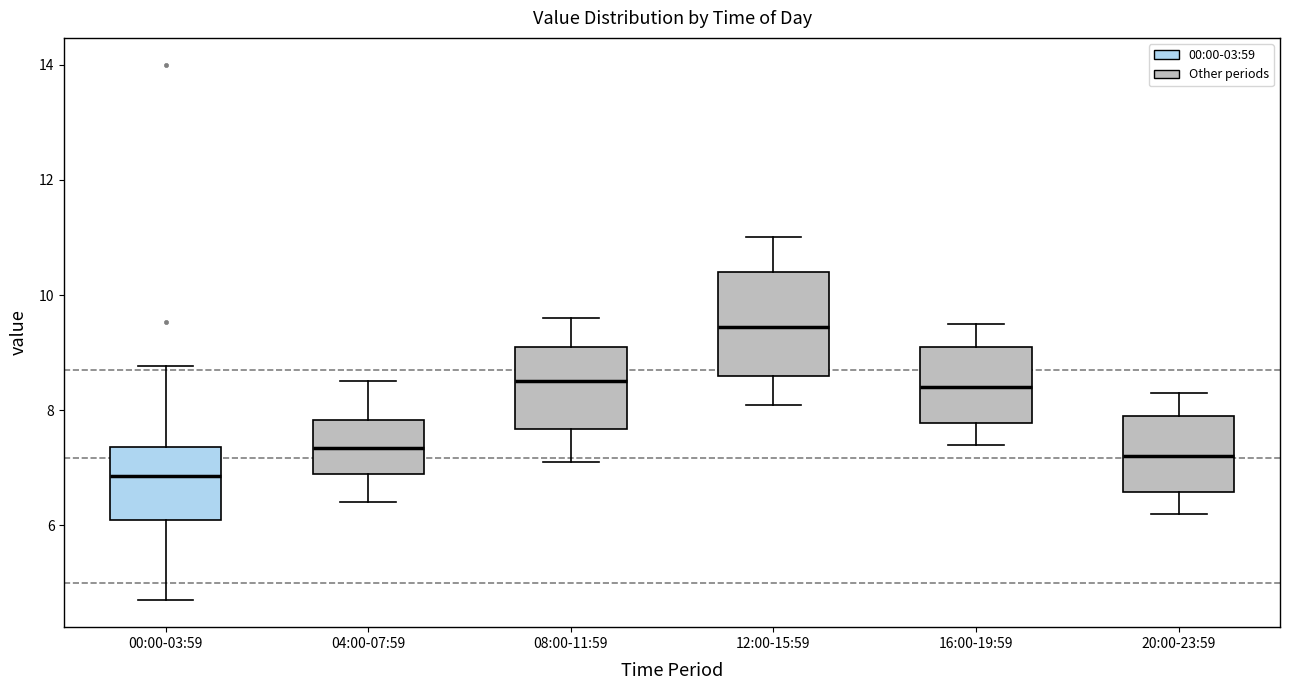

Reading left to right, transcribe this box plot: for each box, give where its median line is, the range the box spans, and where its two whiskers end, as read against the y-axis. The values are not printed on the chart, so give them approximately, as read against the axis.

00:00-03:59: median 6.8, box 6.2 to 7.4, whiskers 4.8 to 8.8
04:00-07:59: median 7.4, box 7.0 to 7.8, whiskers 6.4 to 8.6
08:00-11:59: median 8.6, box 7.6 to 9.2, whiskers 7.2 to 9.6
12:00-15:59: median 9.4, box 8.6 to 10.4, whiskers 8.2 to 11.0
16:00-19:59: median 8.4, box 7.8 to 9.2, whiskers 7.4 to 9.6
20:00-23:59: median 7.2, box 6.6 to 8.0, whiskers 6.2 to 8.4